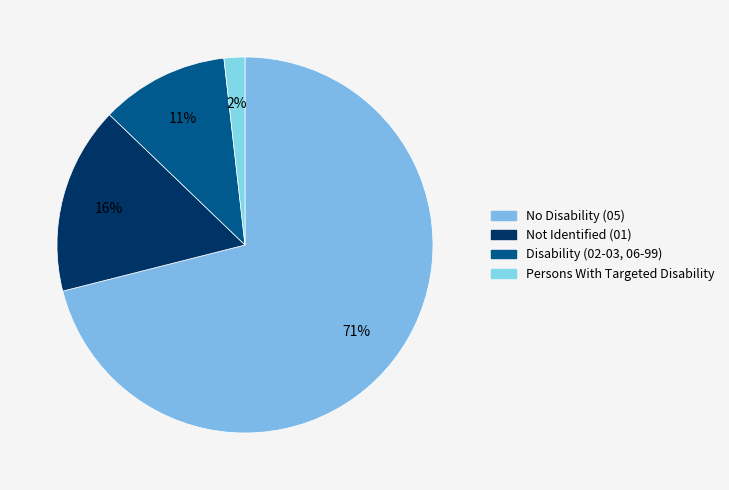

Rank the categories by value from lowest to highest.

Persons With Targeted Disability, Disability (02-03, 06-99), Not Identified (01), No Disability (05)